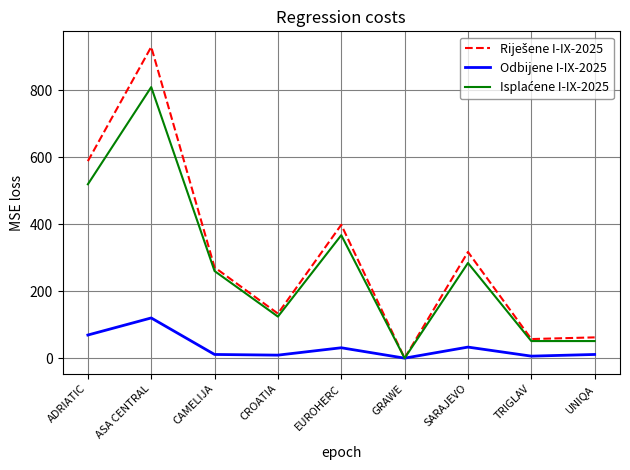

At which label does Odbijene I-IX-2025 reach its peak?

ASA CENTRAL